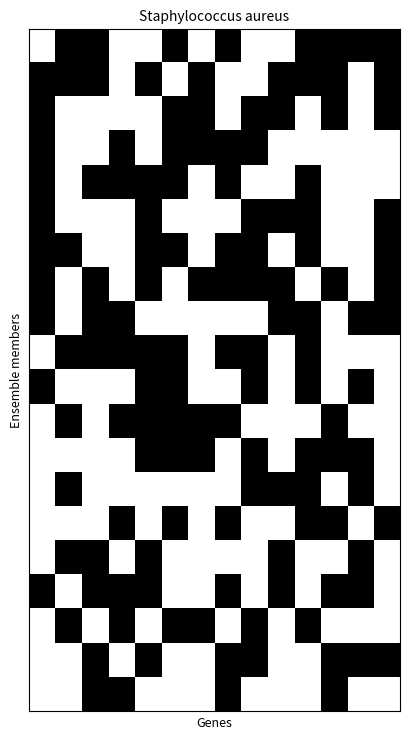

What is the maximum value shown in the chart?

1